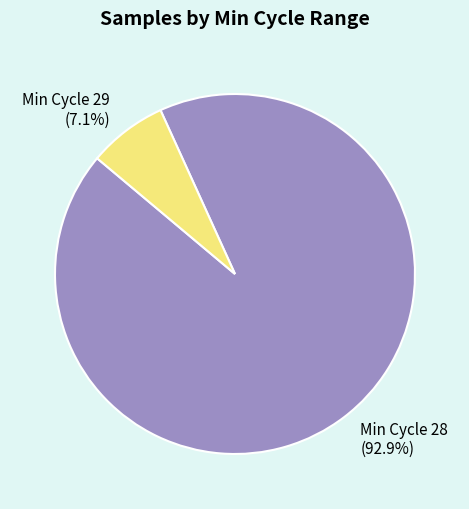

What is the ratio of the value at Min Cycle 28 to the value at Min Cycle 29?

13.1